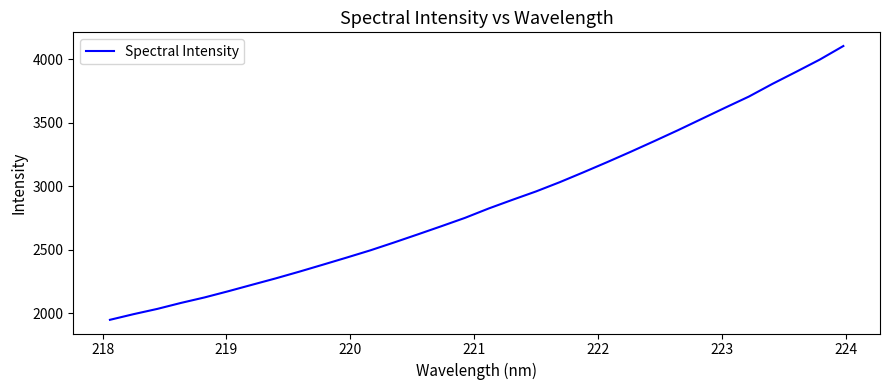

What is the maximum value shown in the chart?

4104.8